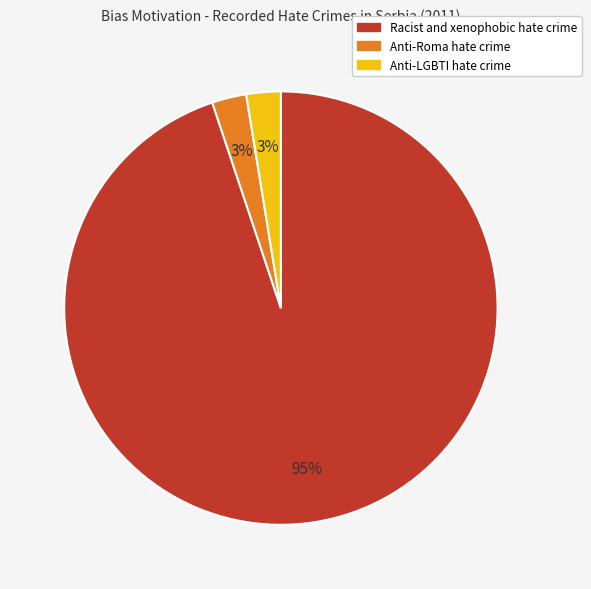

What percentage is the Anti-Roma hate crime slice, to the nearest percent?

3%